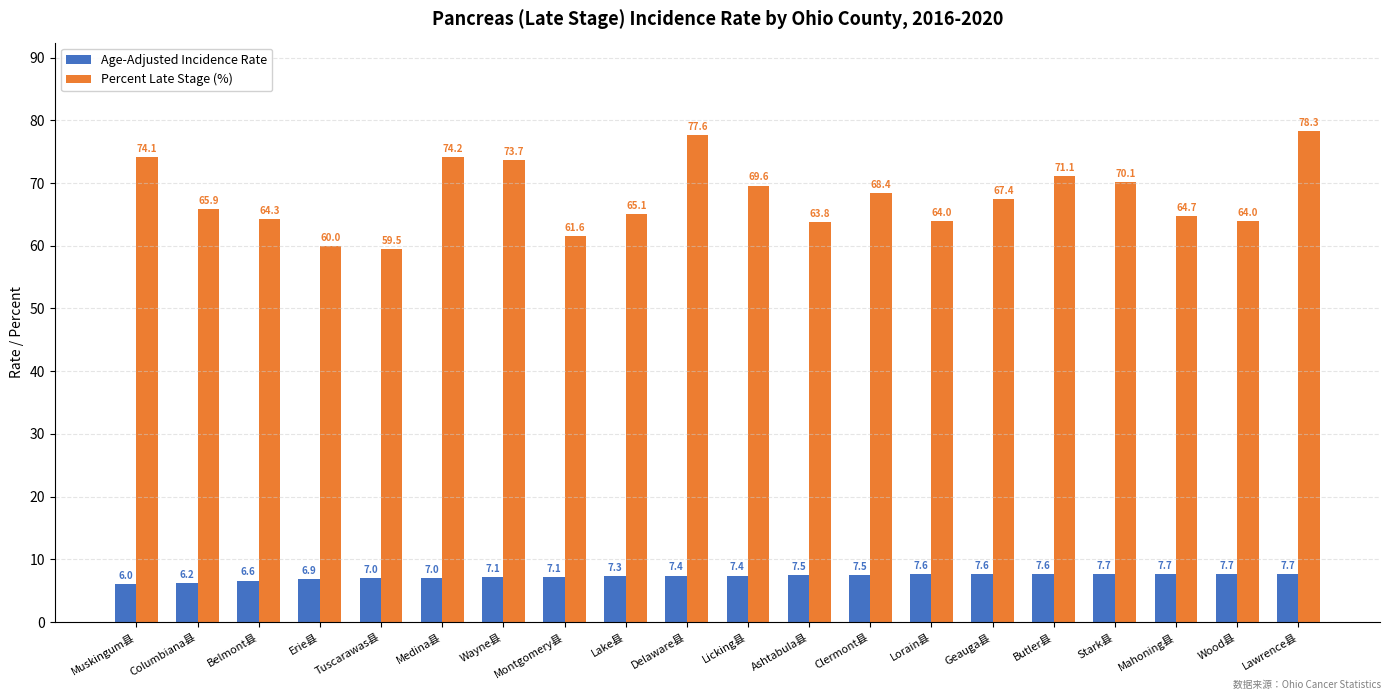

True or false: Age-Adjusted Incidence Rate has a value of 11.4 at Clermont县.

False